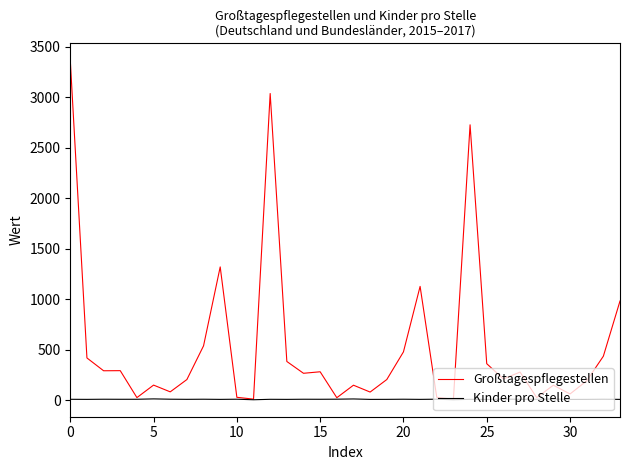

Which series has the largest range (max minus min)?

Großtagespflegestellen